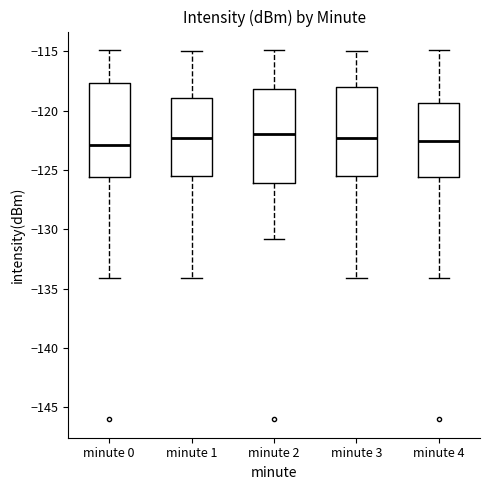

Reading left to right, transcribe this box plot: for each box, give where its median line is, the range the box spans, and where its two whiskers end, as read against the y-axis. The values are not printed on the chart, so give them approximately, as read against the axis.

minute 0: median -123.0, box -125.5 to -117.5, whiskers -134.0 to -115.0
minute 1: median -122.5, box -125.5 to -119.0, whiskers -134.0 to -115.0
minute 2: median -122.0, box -126.0 to -118.0, whiskers -131.0 to -115.0
minute 3: median -122.5, box -125.5 to -118.0, whiskers -134.0 to -115.0
minute 4: median -122.5, box -125.5 to -119.5, whiskers -134.0 to -115.0